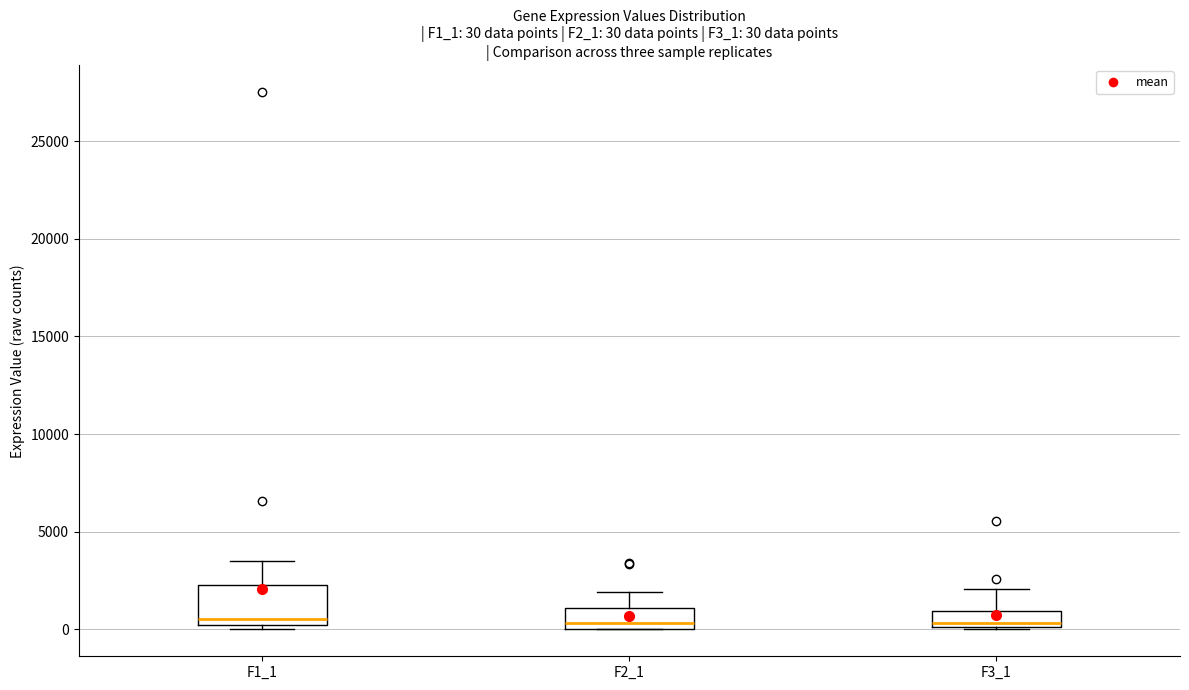

Comparing the boxes themselves (not the whiskers), which one is the tallest?

F1_1